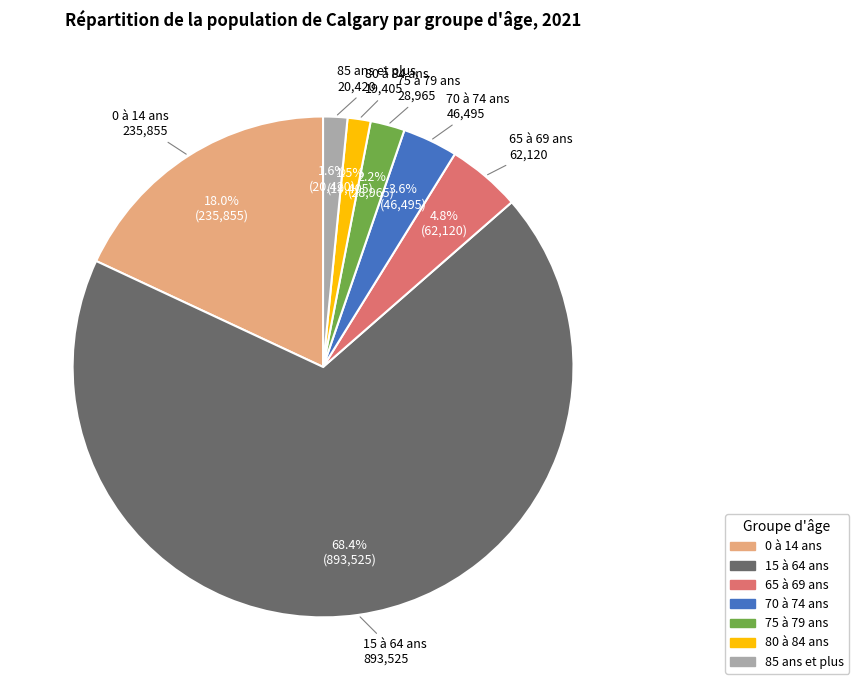

To the nearest percent, what percentage of the pie is 65 à 69 ans?

5%